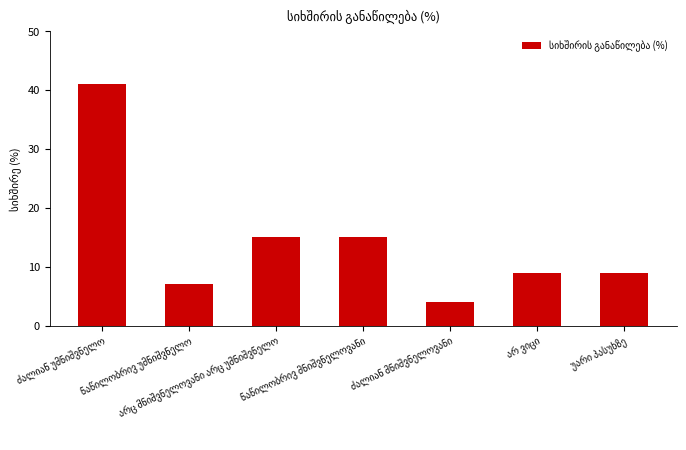

What is the value of the 3rd bar from the left?

15